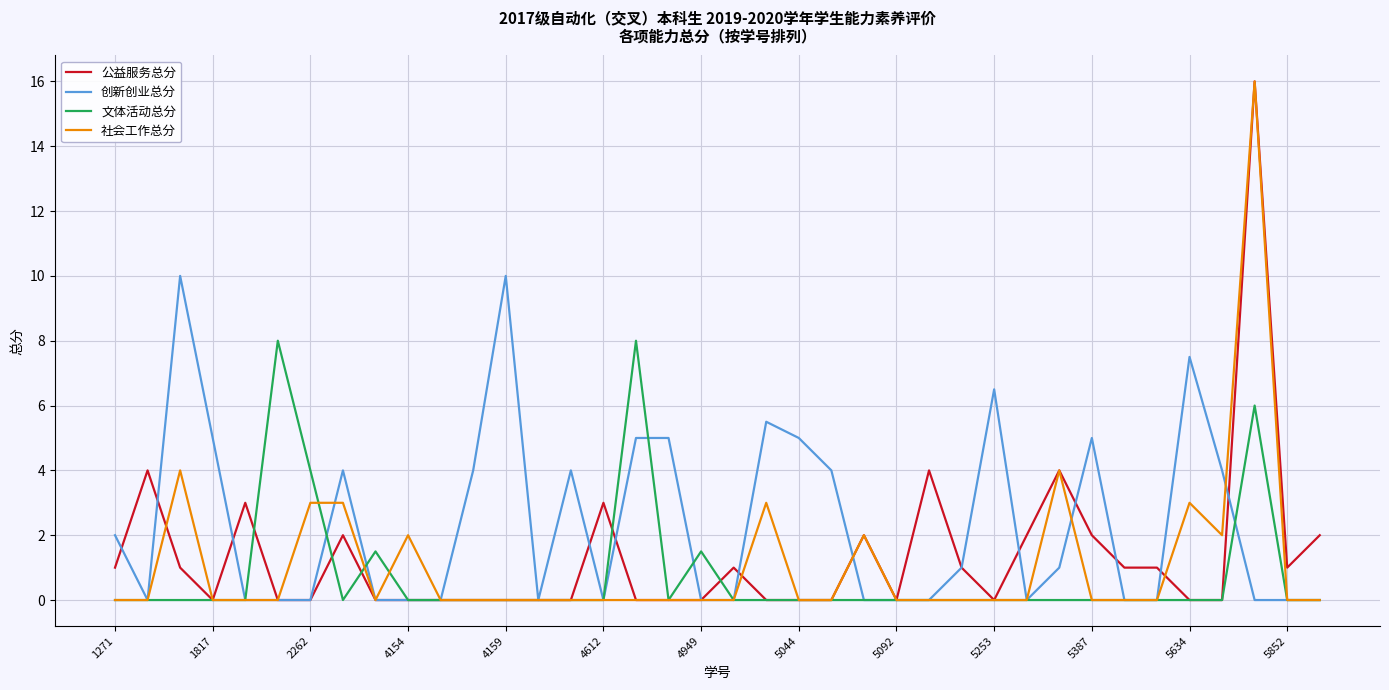

Which series has the largest total across all categories?

创新创业总分